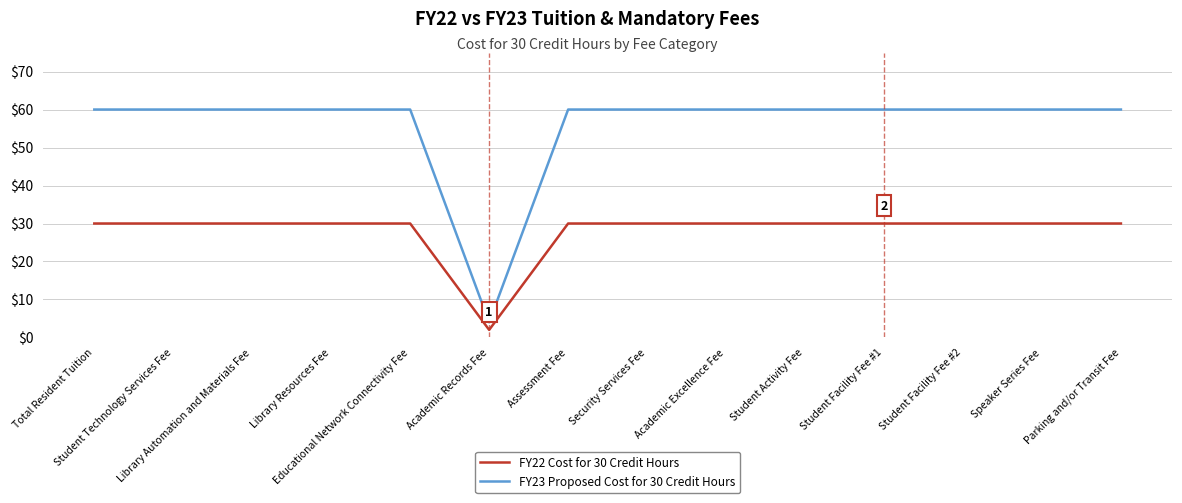

True or false: FY22 Cost for 30 Credit Hours and FY23 Proposed Cost for 30 Credit Hours cross at least once.

False